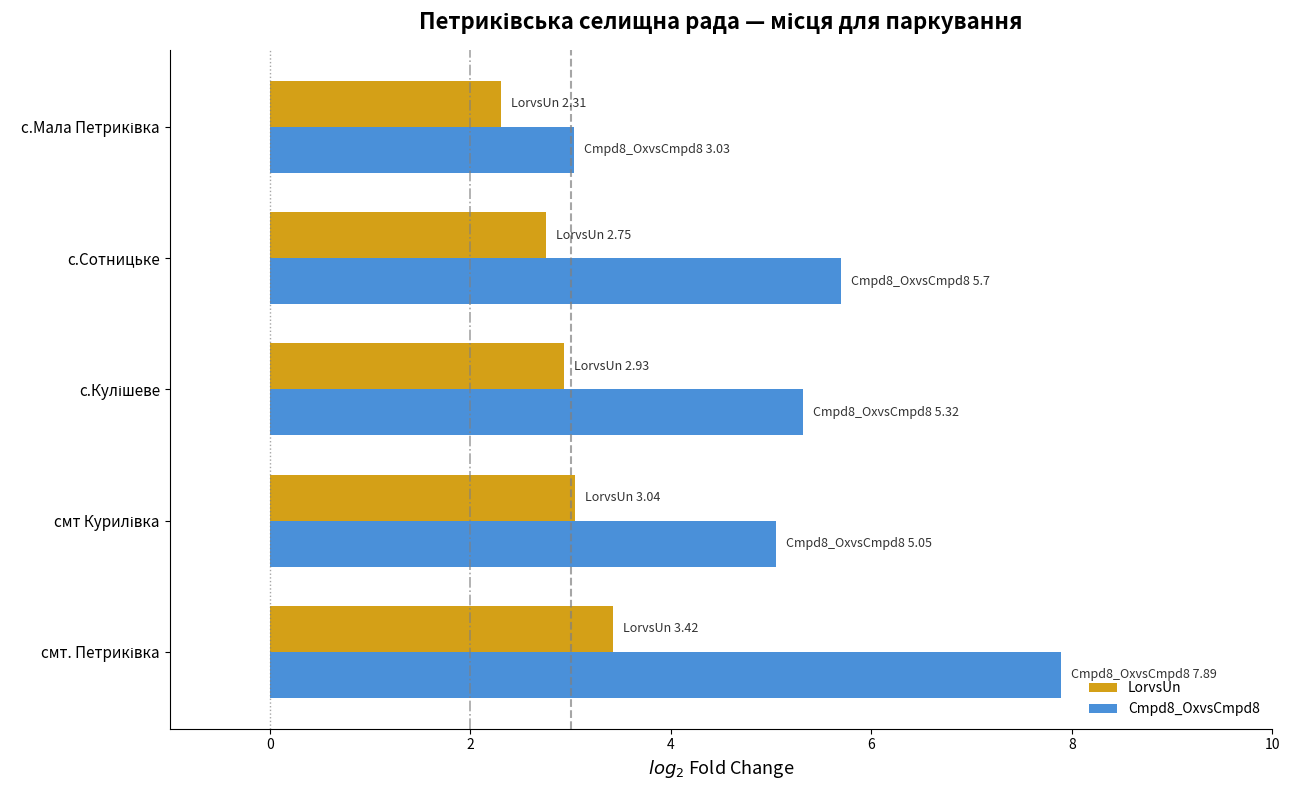

What is the difference between the second highest and second lowest values in the LorvsUn series?

0.3